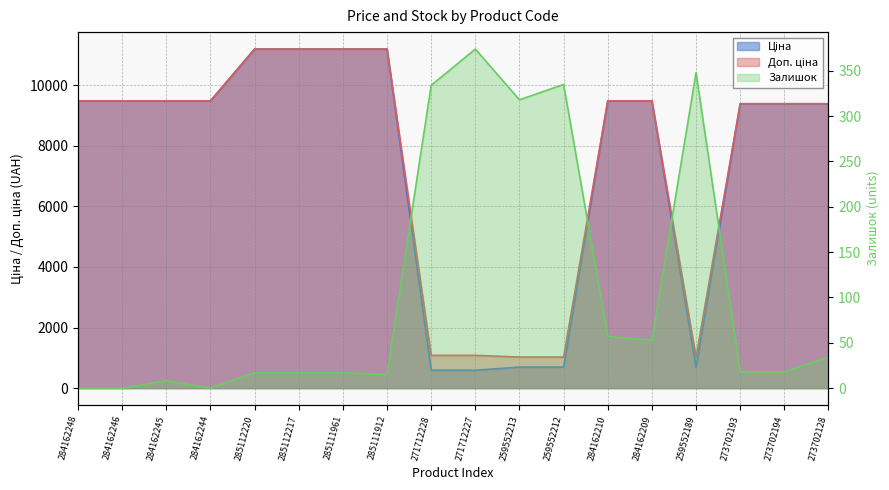

How many interior local peaks does the Залишок series have?

4